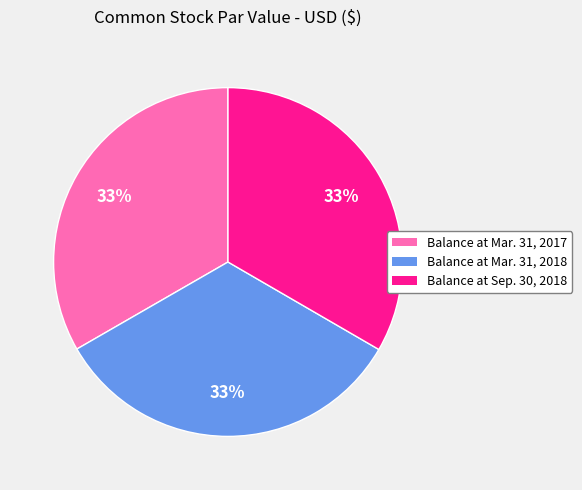

What percentage is the Balance at Mar. 31, 2017 slice, to the nearest percent?

33%